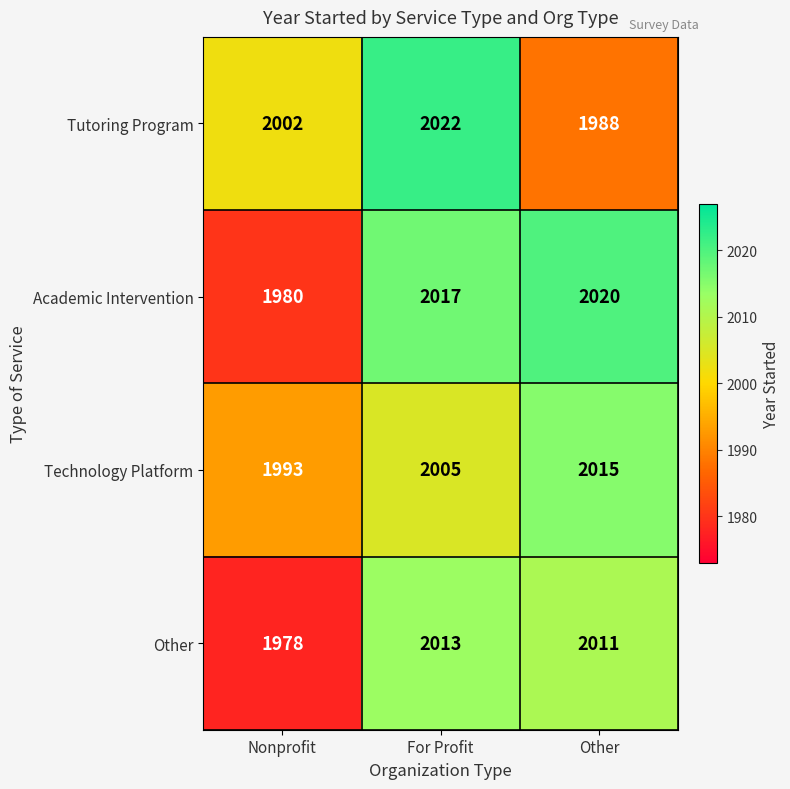

What is the approximate value of Tutoring Program at Nonprofit?

2002